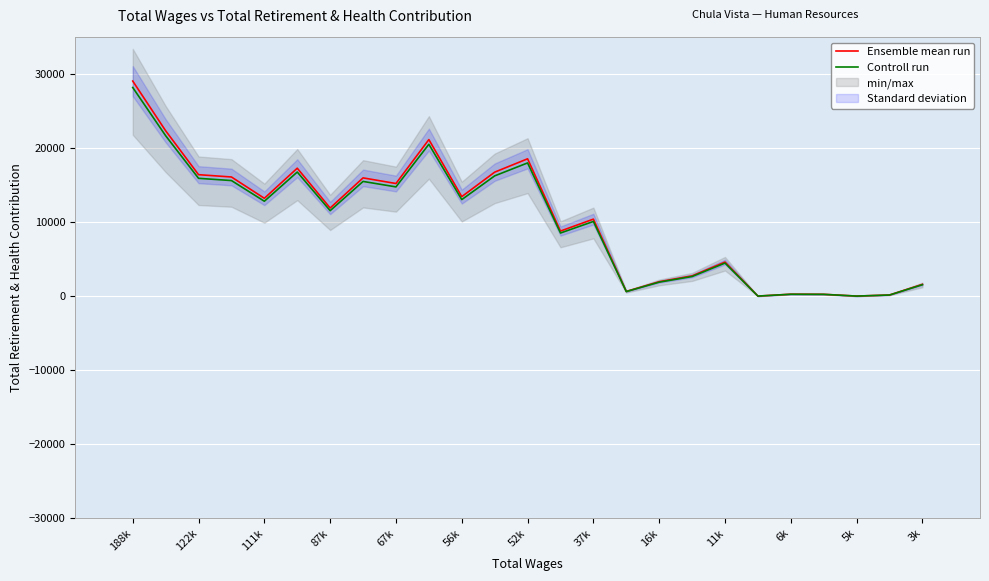

Reading left to right, extract all data points from this chart.

Ensemble mean run: 29048.0	22334.0	16401.0	16089.0	13209.0	17275.0	11895.0	15968.0	15207.0	21141.0	13436.0	16742.0	18545.0	8783.0	10393.0	628.0	1940.0	2726.0	4597.0	0.0	254.0	240.0	0.0	148.0	1584.0
Controll run: 28176.6	21664.0	15909.0	15606.3	12812.7	16756.8	11538.1	15489.0	14750.8	20506.8	13032.9	16239.7	17988.6	8519.5	10081.2	609.2	1881.8	2644.2	4459.1	0.0	246.4	232.8	0.0	143.6	1536.5